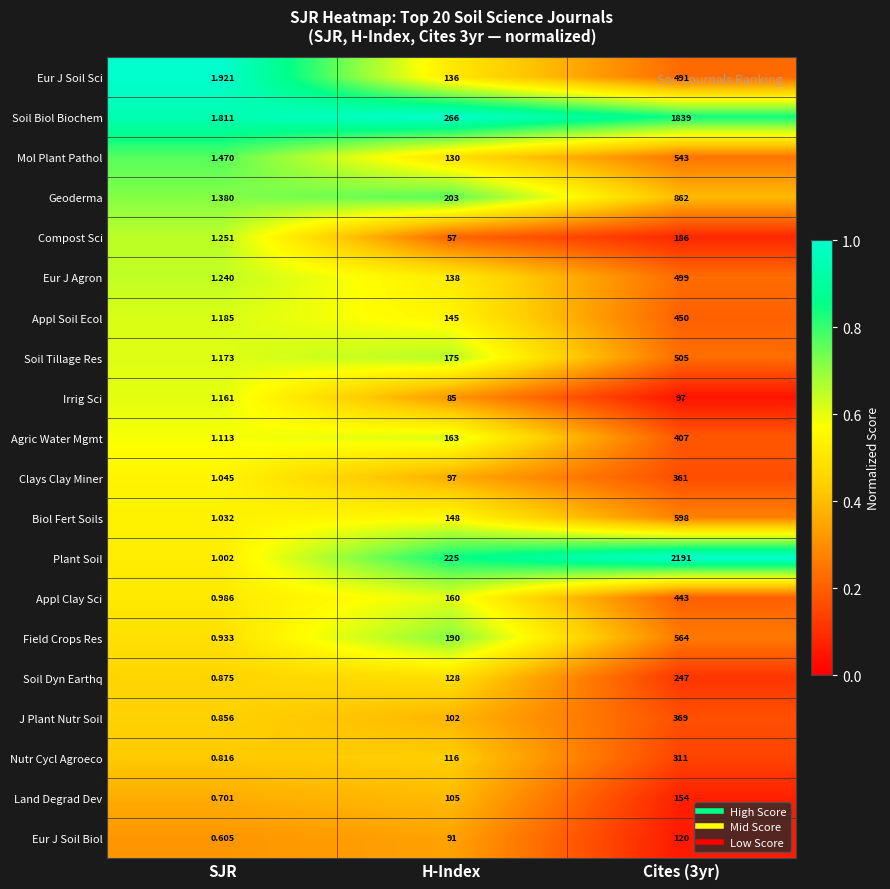

At which category is the sum across all series the highest?

Cites (3yr)